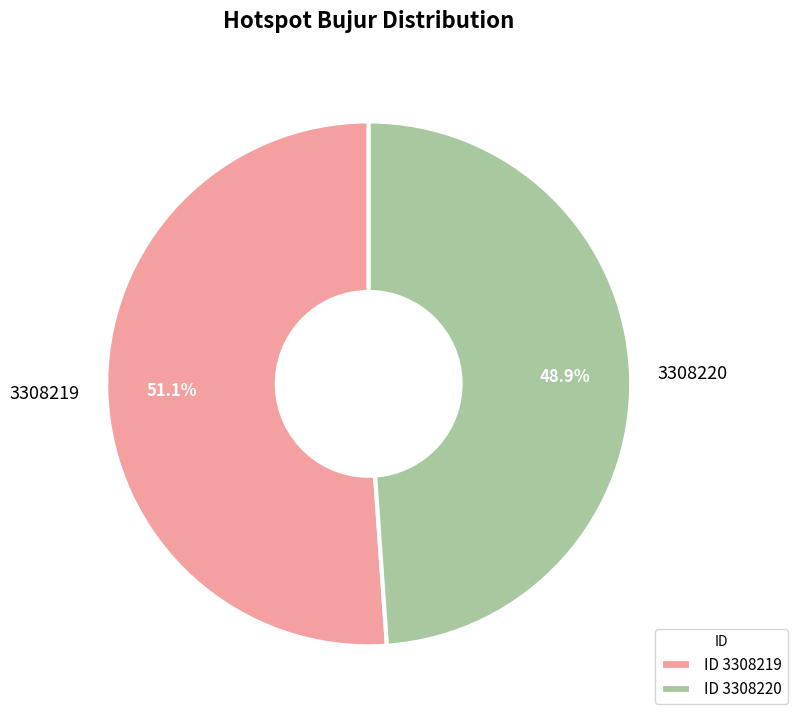

To the nearest percent, what is the difference between the 3308220 and 3308219 slice percentages?

2%